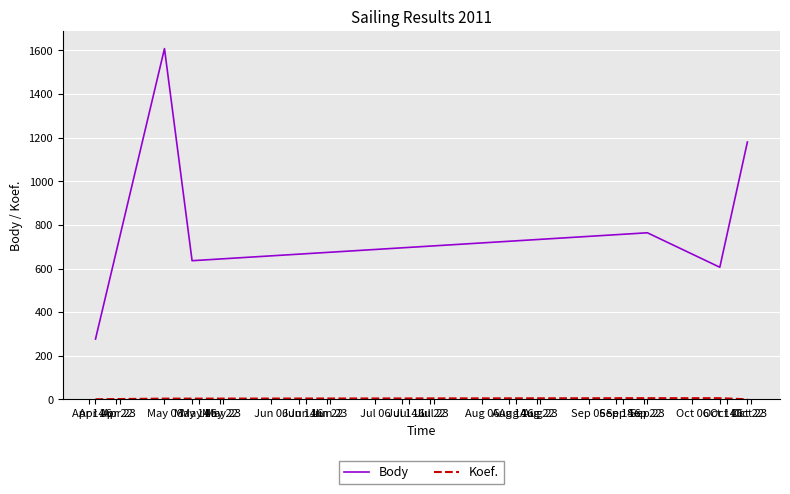

Which series has the largest total across all categories?

Body